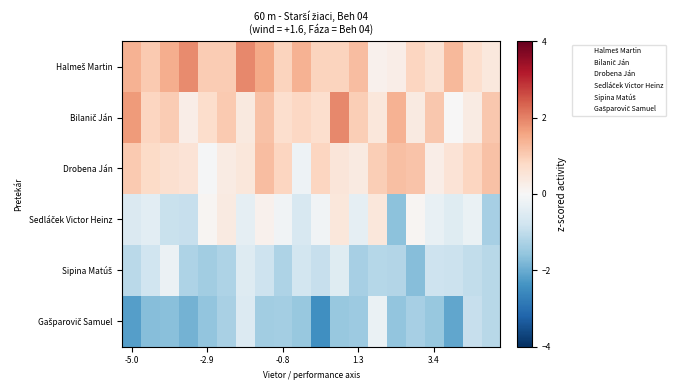

At which category does the chart reach its minimum across all series?

10